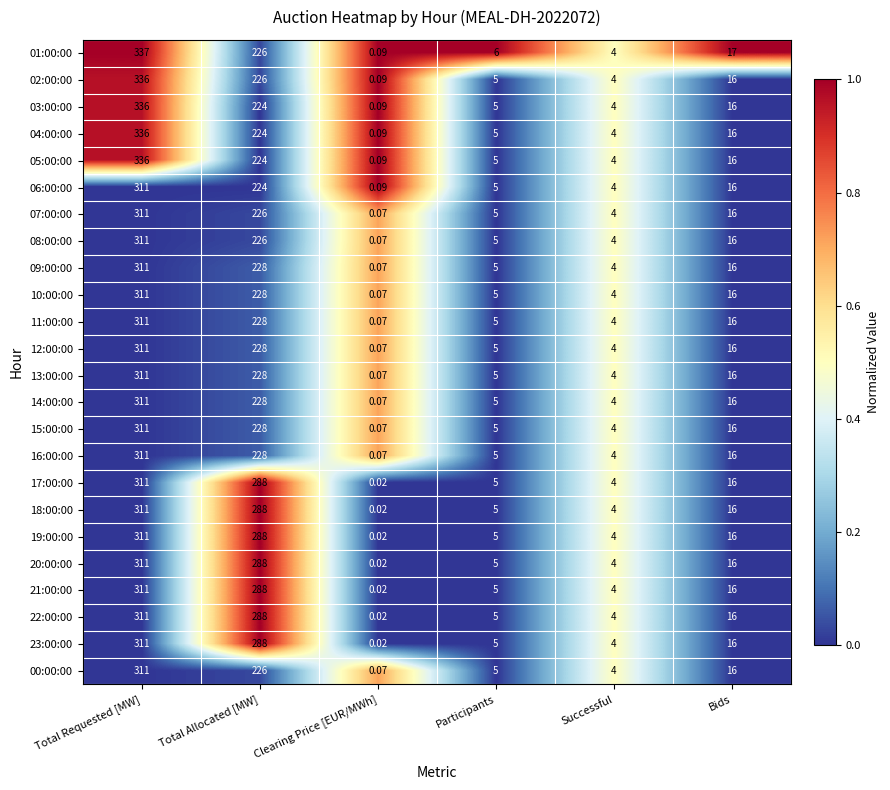

List the labels in order of 03:00:00 value, largest first.

Total Requested [MW], Total Allocated [MW], Bids, Participants, Successful, Clearing Price [EUR/MWh]